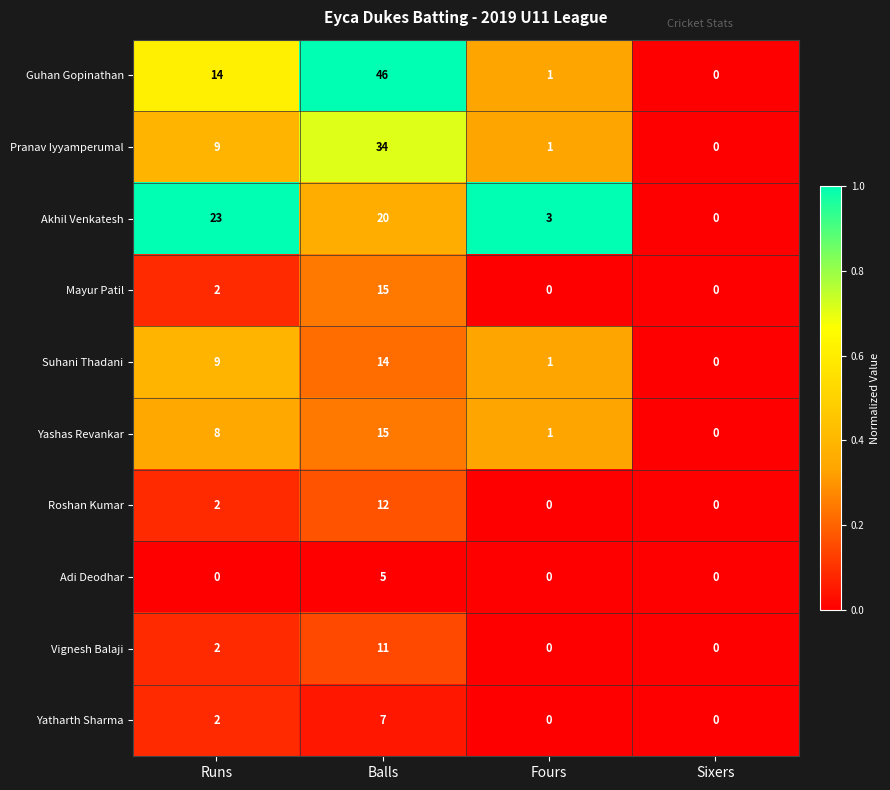

Which series has the widest spread of values?

Guhan Gopinathan